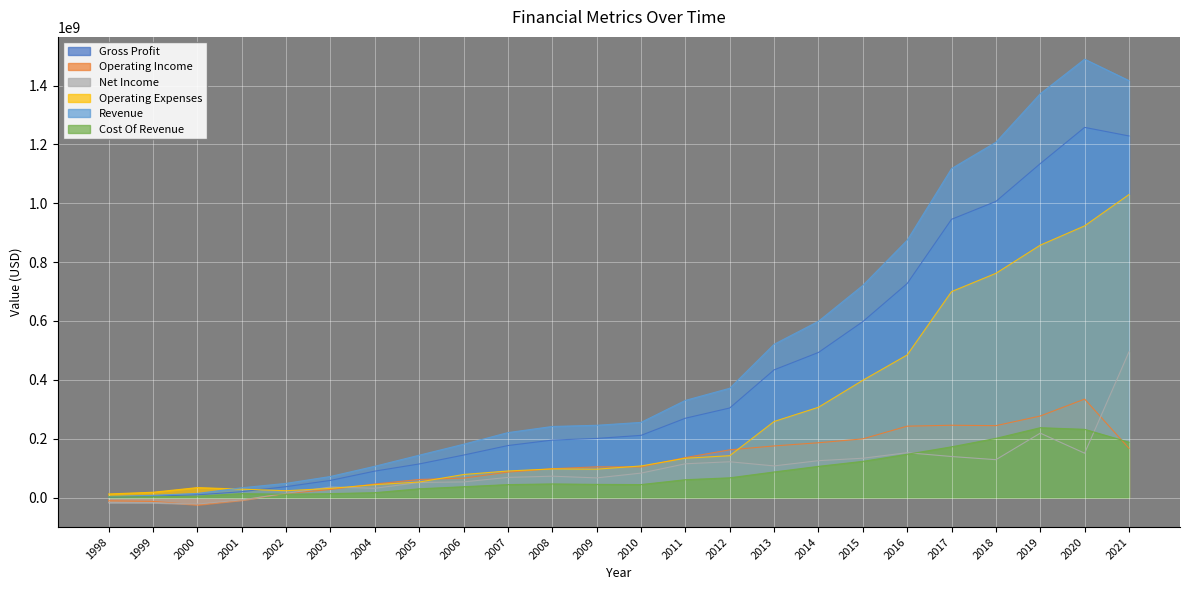

What is the difference between the Gross Profit values at 2010 and 2008?

16045000